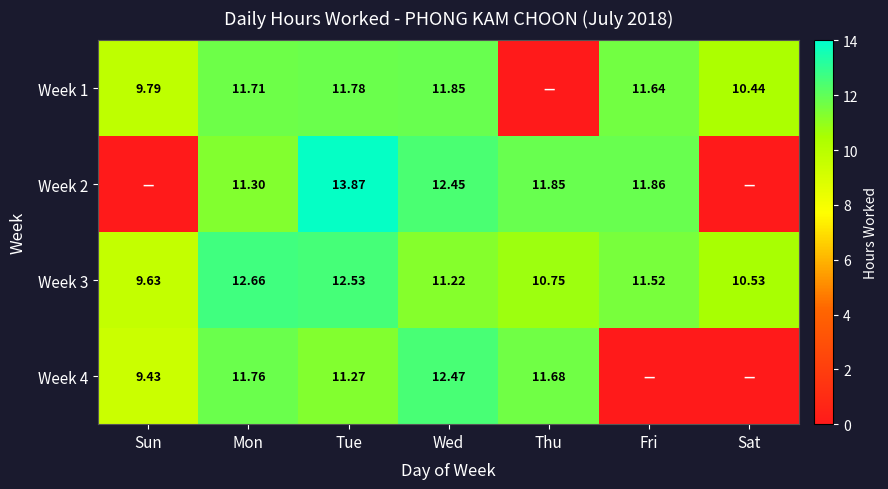

What is the difference between the highest and lowest values at Mon?

1.4